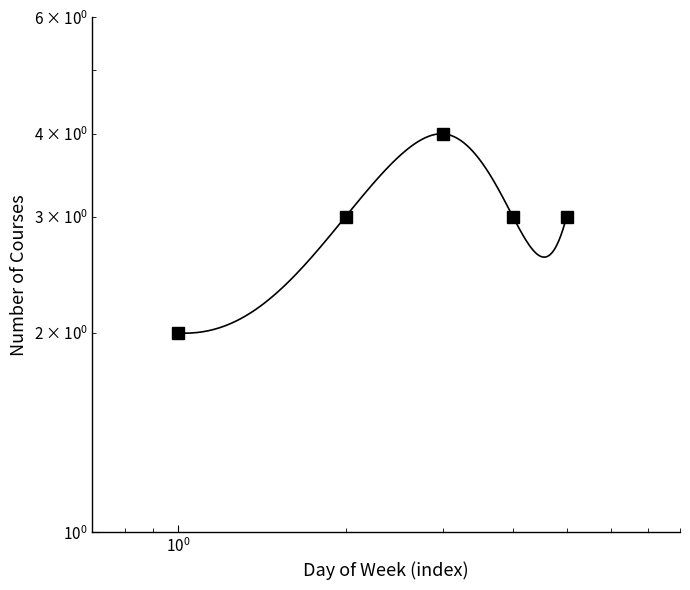

What is the value of the 2nd point from the left?

3